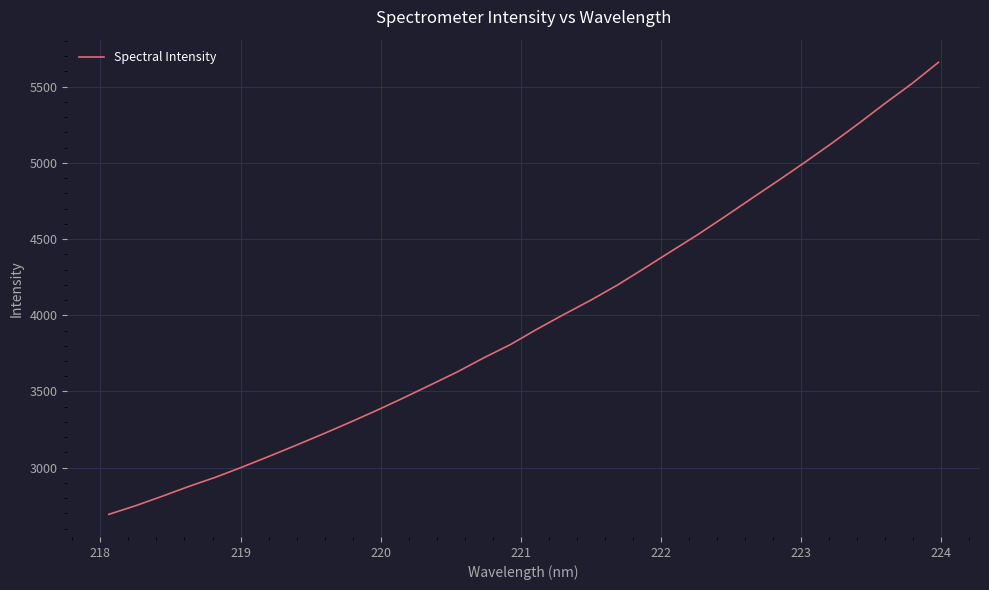

What is the difference between the maximum and minimum values?

2966.9